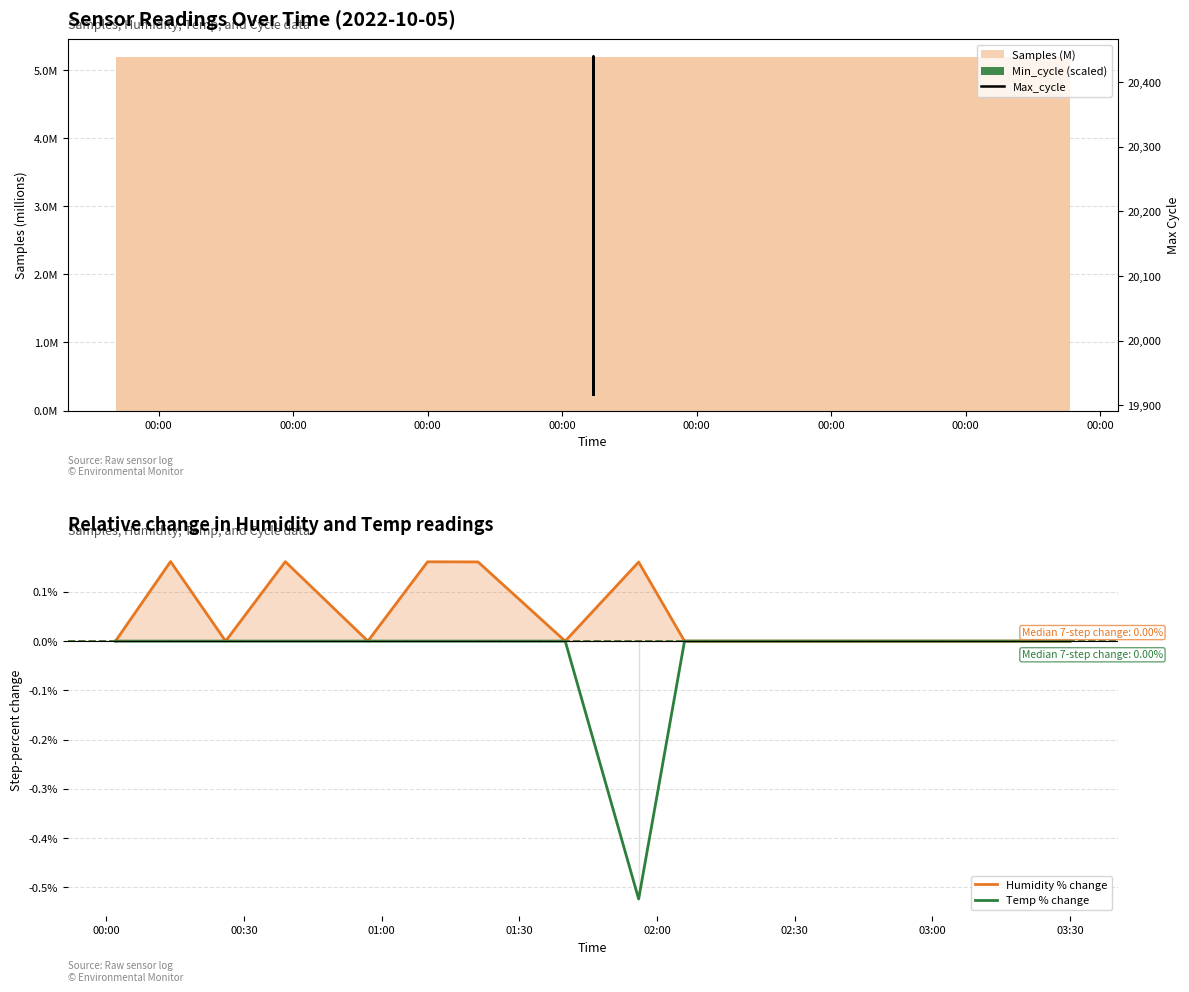

Which series has the largest range (max minus min)?

Max_cycle